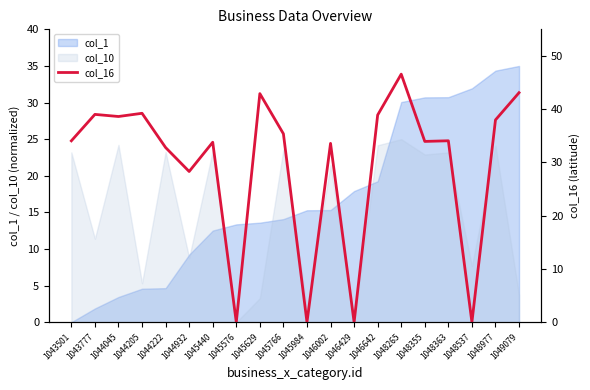

Which category has the highest value across all series?

1048265